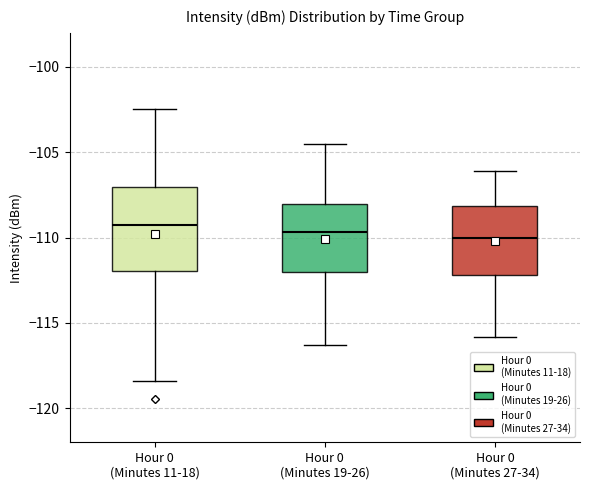

Comparing the boxes themselves (not the whiskers), which one is the tallest?

Hour 0 (Minutes 11-18)